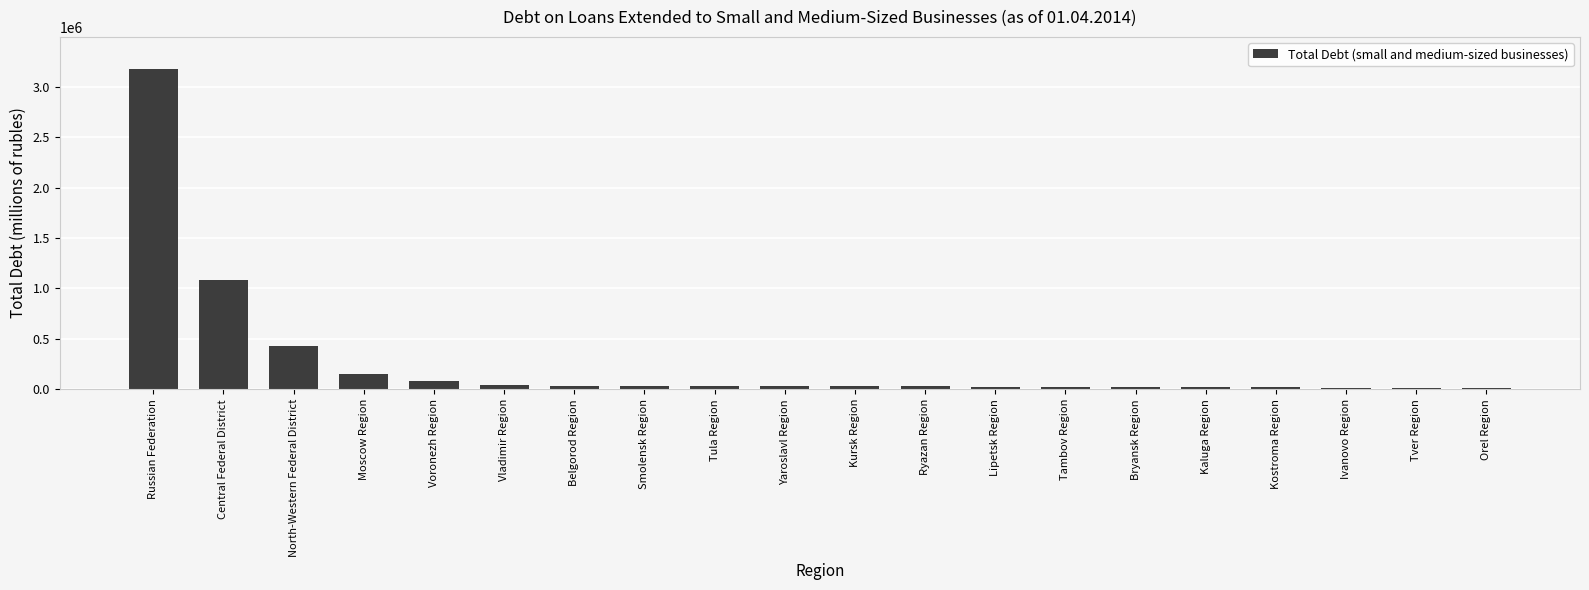

How many bars are there in total?

20